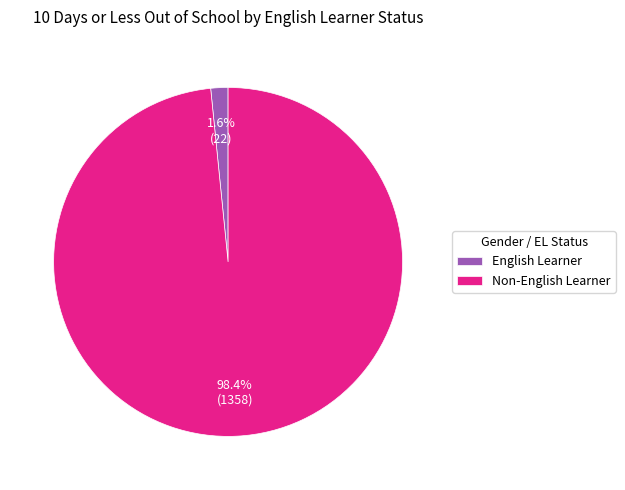

Does Non-English Learner represent more than half of the total?

Yes